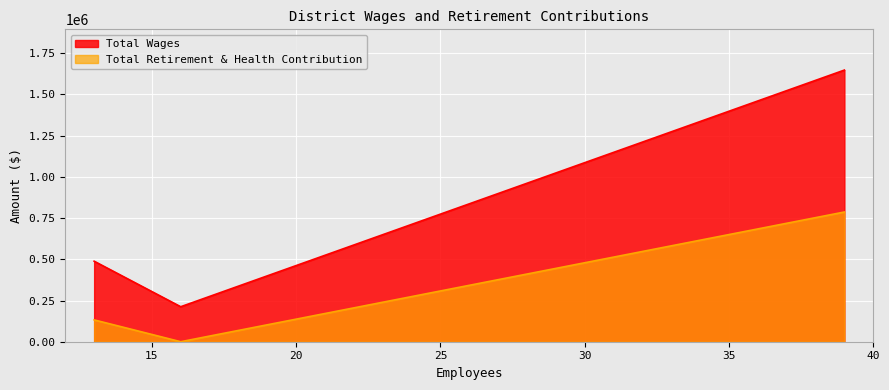

How many lines are shown in the chart?

2